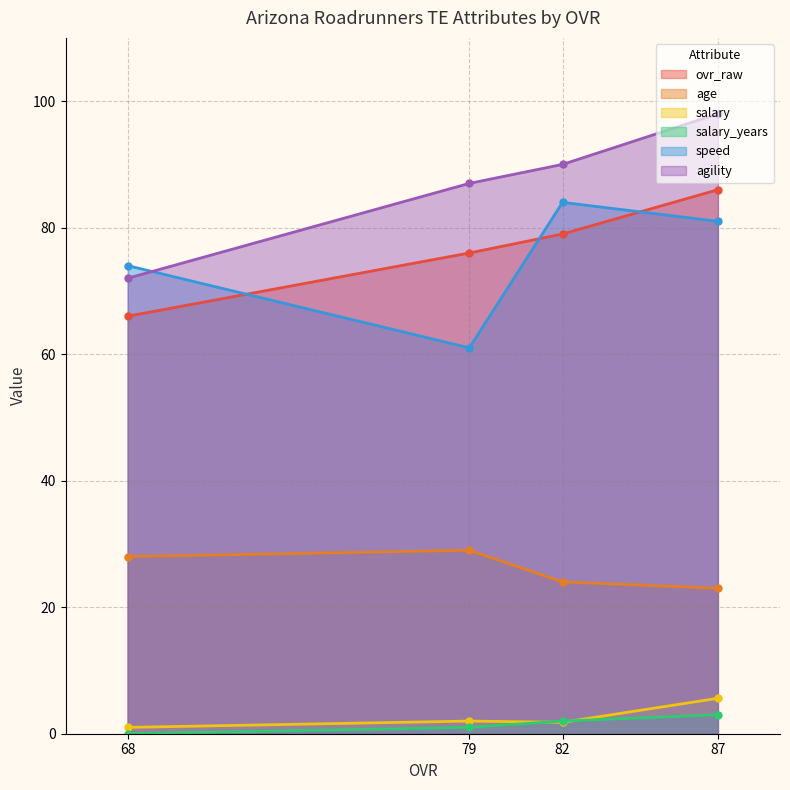

How many intersections are there between speed and ovr_raw?

3